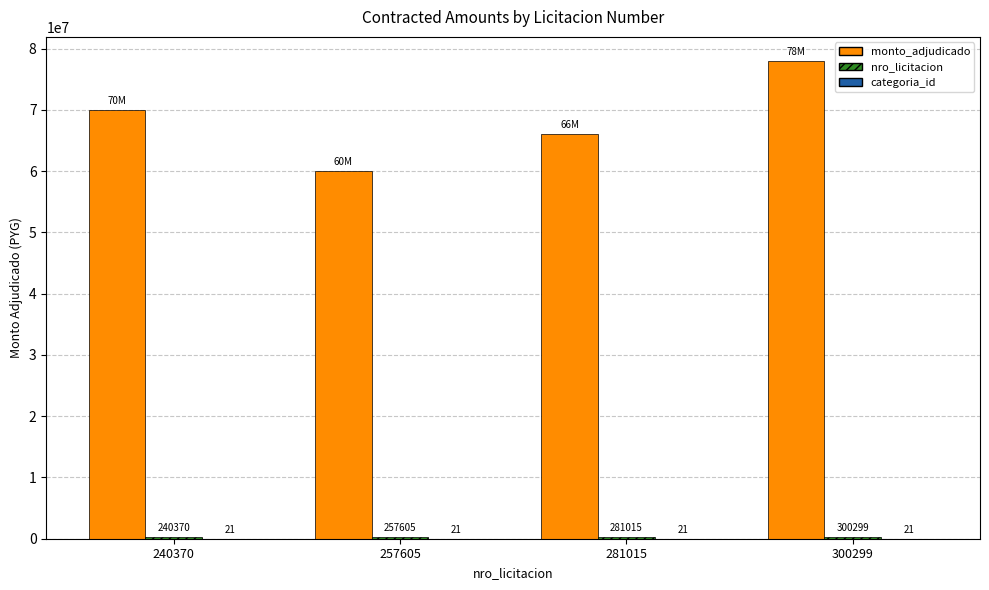

At which label is monto_adjudicado closest to 69000000?

240370